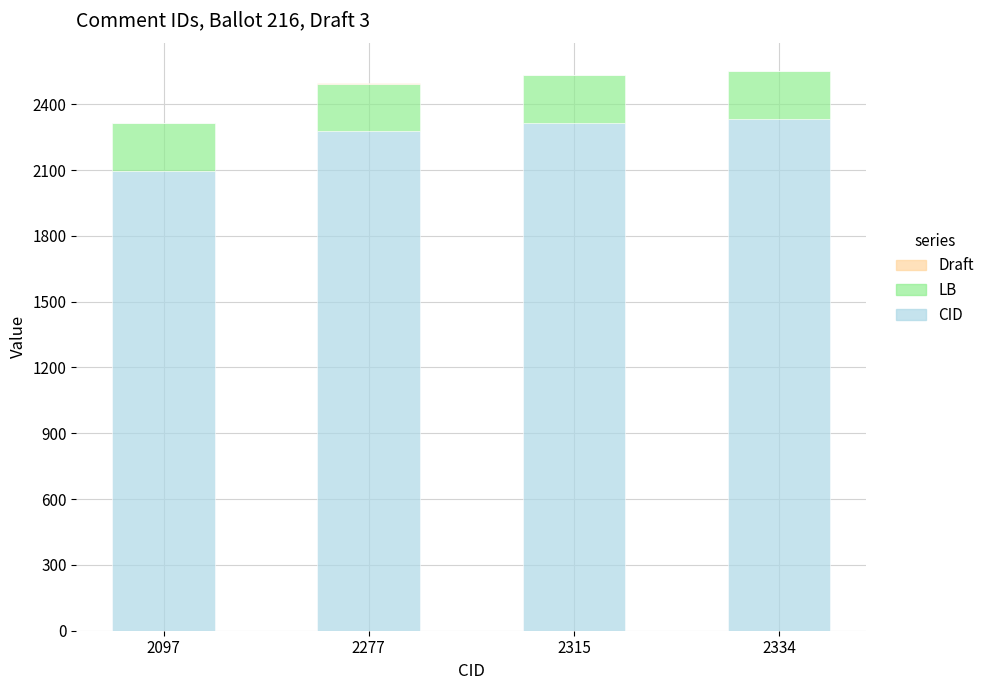

The CID series shows 2097 at 2097. True or false?

True